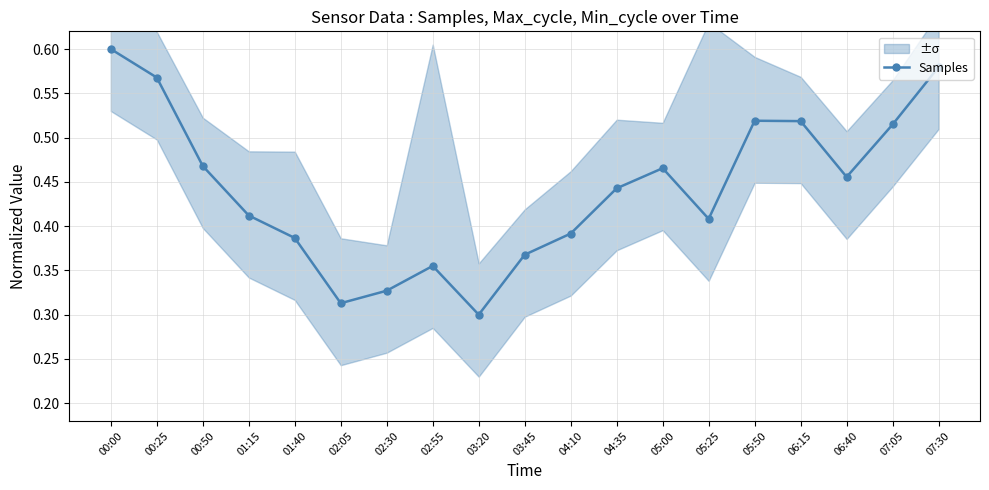

Which has a higher value, 02:05 or 02:30?

02:30